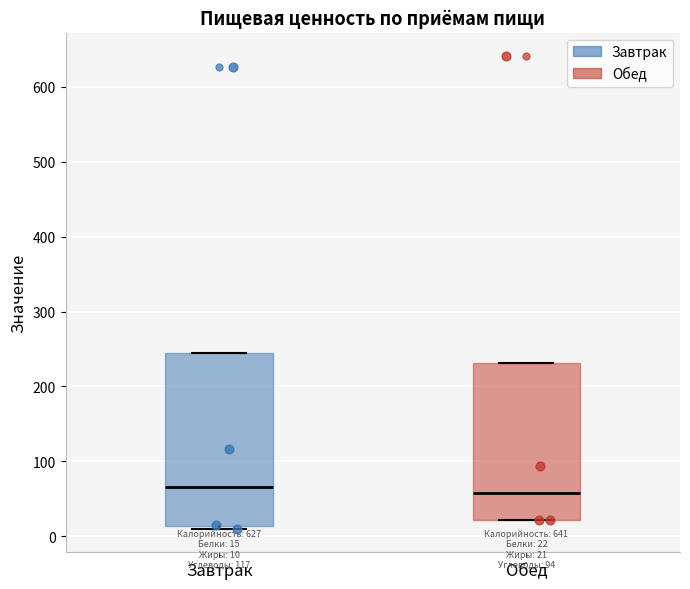

Which box is the tallest, from its lower edge to its upper edge?

Завтрак